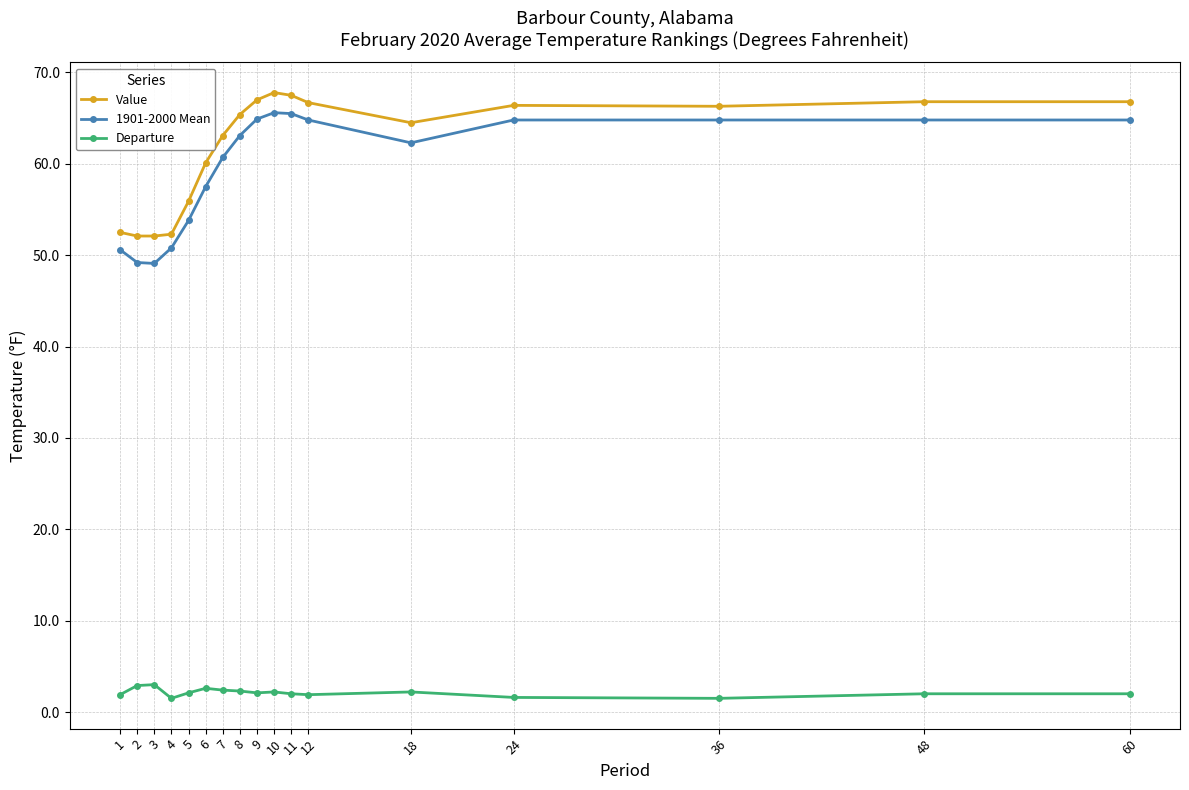

Where does the 1901-2000 Mean series first go above 63?

8